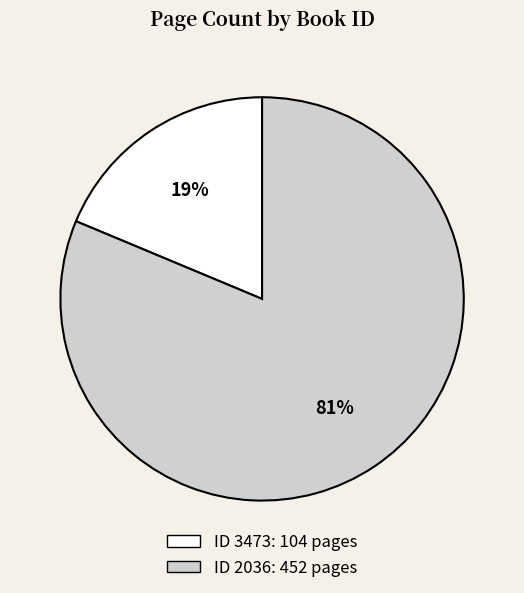

Is there a majority slice in this chart?

Yes